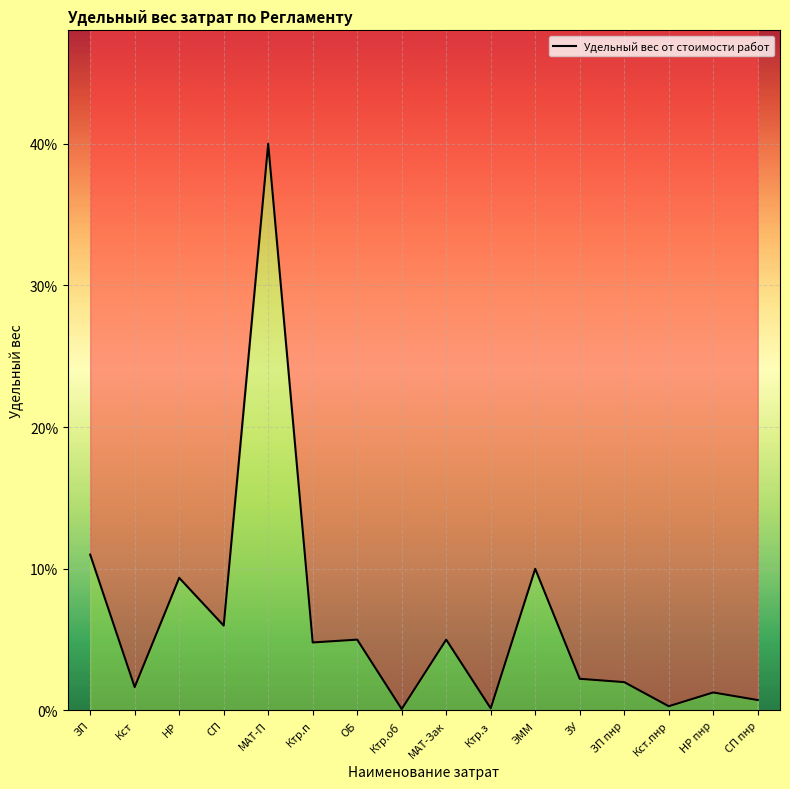

What is the change in value from ЭММ to ЗУ?

-0.1